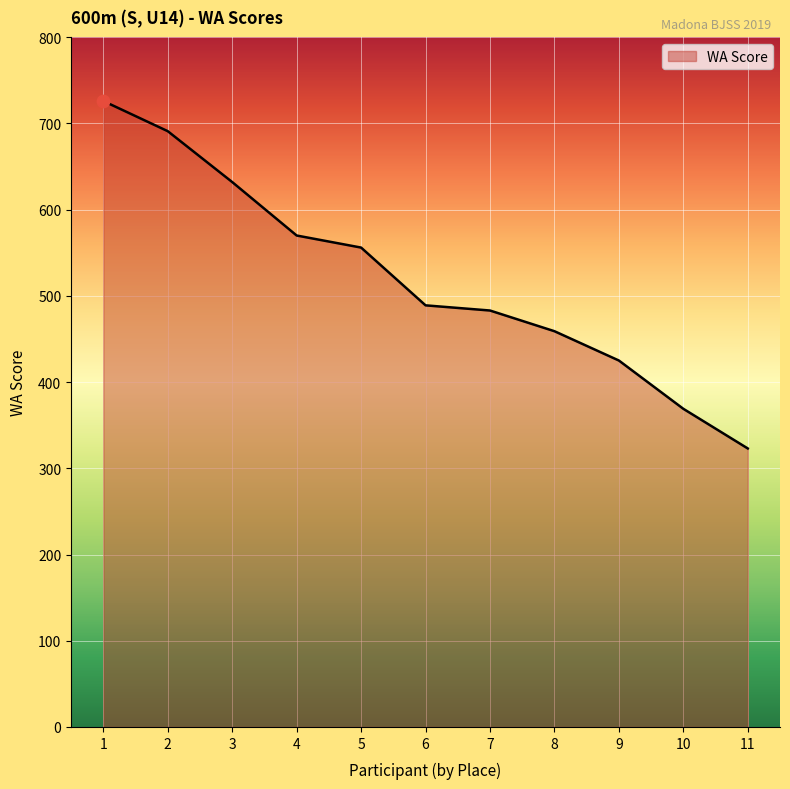

What is the change in value from 3 to 5?

-76